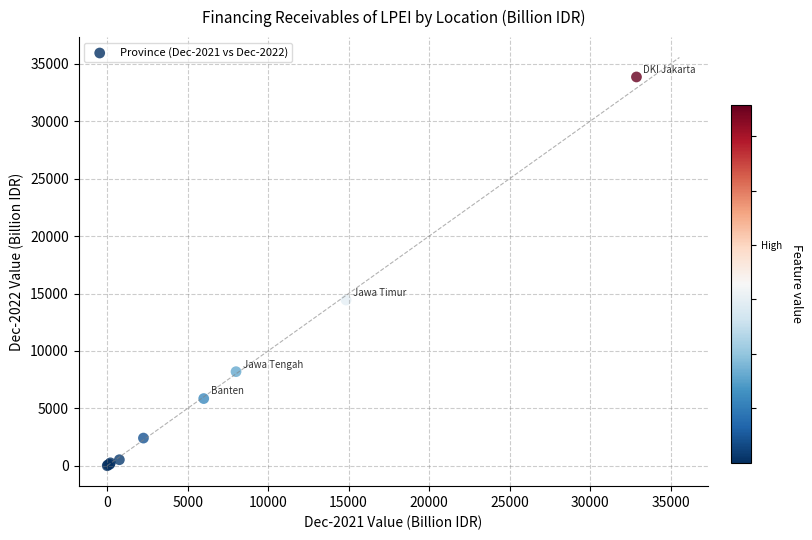

What Y value in the scatter plot is closest to 16929?

14431.7